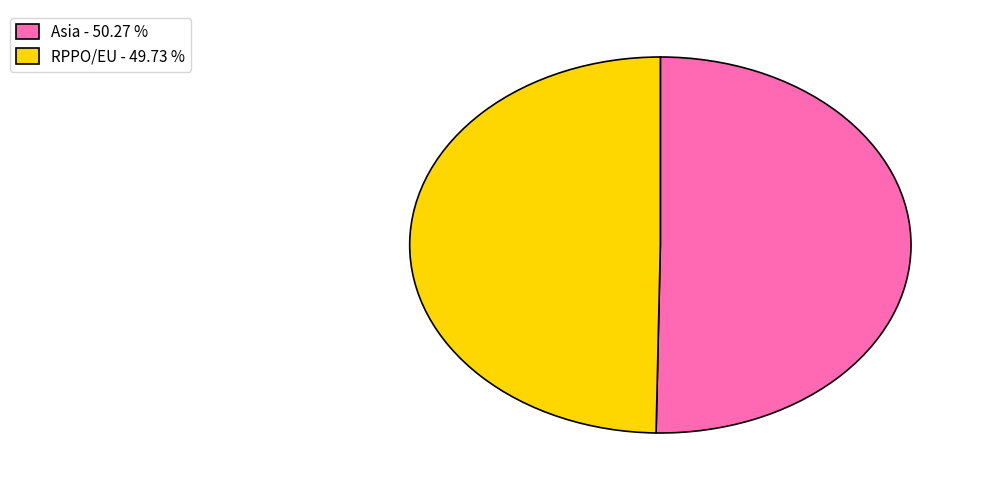

Is RPPO/EU - 49.73 % the majority of the pie?

No